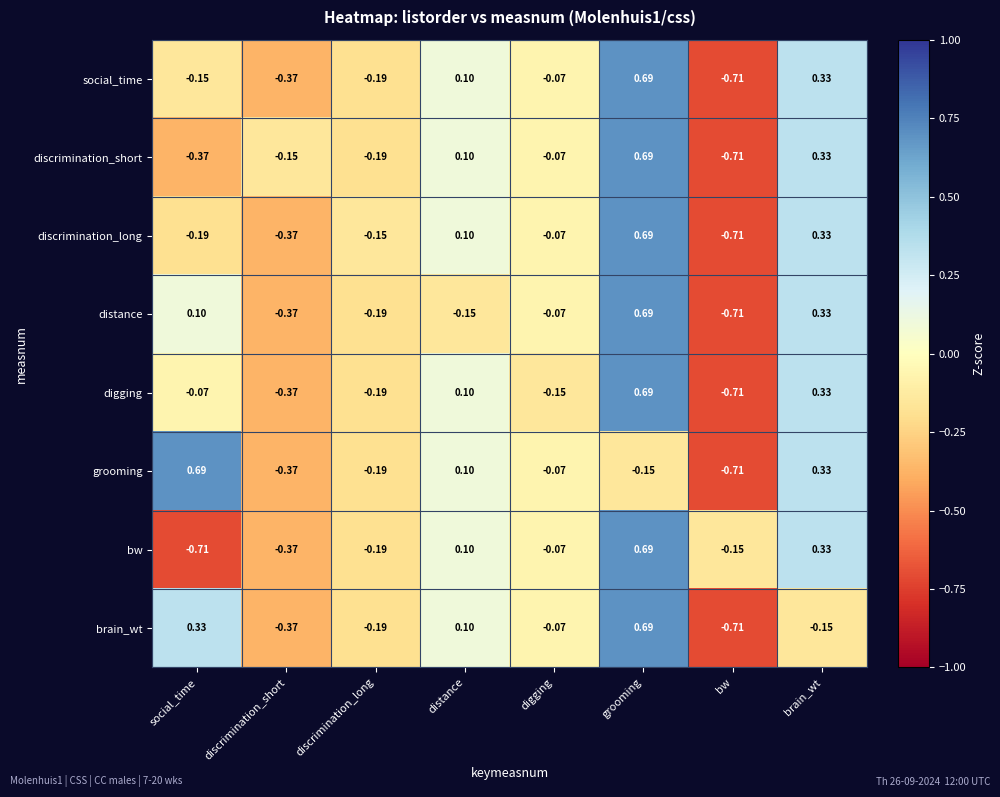

Rank the categories by bw value from lowest to highest.

social_time, discrimination_short, discrimination_long, bw, digging, distance, brain_wt, grooming